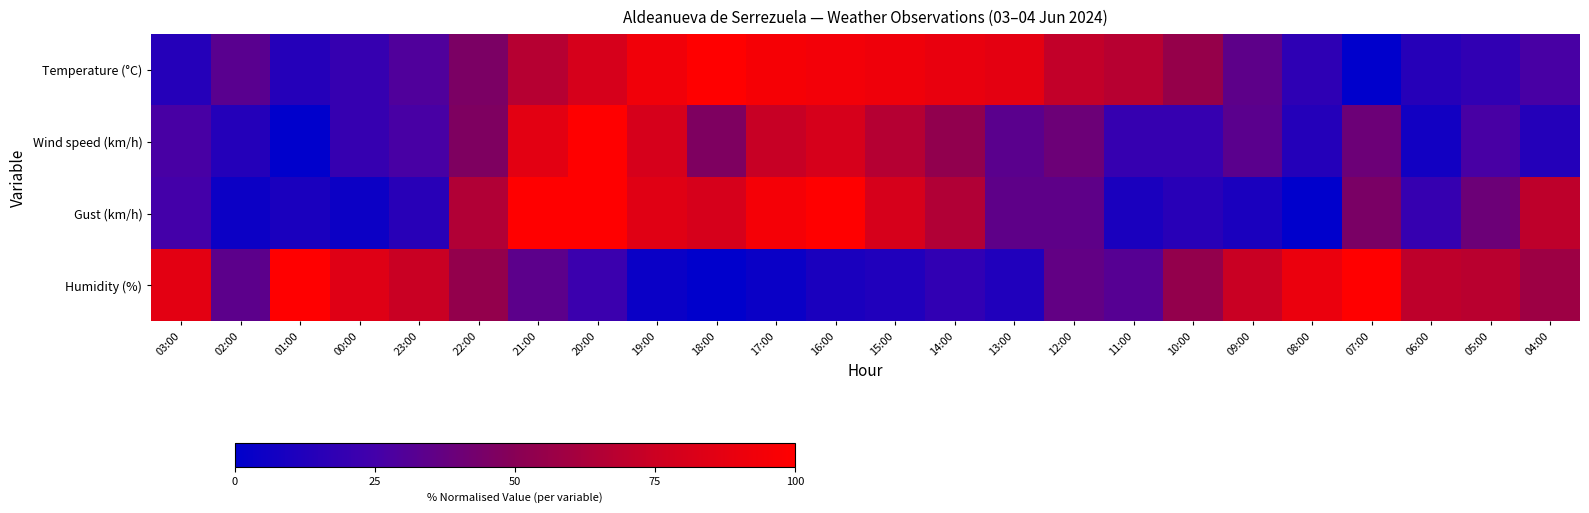

Reading left to right, transcribe all the data shown in this chart.

Temperature (°C): 03:00=13.8	02:00=33.1	01:00=13.8	00:00=20.0	23:00=29.4	22:00=45.6	21:00=66.9	20:00=80.0	19:00=93.1	18:00=100.0	17:00=95.6	16:00=93.8	15:00=92.5	14:00=89.4	13:00=86.9	12:00=71.2	11:00=67.5	10:00=55.0	09:00=34.4	08:00=17.5	07:00=0.0	06:00=14.4	05:00=18.1	04:00=26.9
Wind speed (km/h): 03:00=26.7	02:00=13.3	01:00=0.0	00:00=20.0	23:00=26.7	22:00=46.7	21:00=86.7	20:00=100.0	19:00=80.0	18:00=46.7	17:00=73.3	16:00=80.0	15:00=66.7	14:00=53.3	13:00=33.3	12:00=40.0	11:00=20.0	10:00=20.0	09:00=33.3	08:00=13.3	07:00=40.0	06:00=6.7	05:00=26.7	04:00=13.3
Gust (km/h): 03:00=25.0	02:00=5.0	01:00=10.0	00:00=5.0	23:00=15.0	22:00=65.0	21:00=100.0	20:00=100.0	19:00=85.0	18:00=80.0	17:00=95.0	16:00=100.0	15:00=80.0	14:00=65.0	13:00=35.0	12:00=35.0	11:00=10.0	10:00=15.0	09:00=10.0	08:00=0.0	07:00=45.0	06:00=20.0	05:00=40.0	04:00=70.0
Humidity (%): 03:00=86.0	02:00=34.0	01:00=100.0	00:00=84.0	23:00=74.0	22:00=54.0	21:00=34.0	20:00=22.0	19:00=4.0	18:00=0.0	17:00=4.0	16:00=10.0	15:00=12.0	14:00=18.0	13:00=12.0	12:00=36.0	11:00=32.0	10:00=54.0	09:00=74.0	08:00=90.0	07:00=100.0	06:00=70.0	05:00=68.0	04:00=58.0